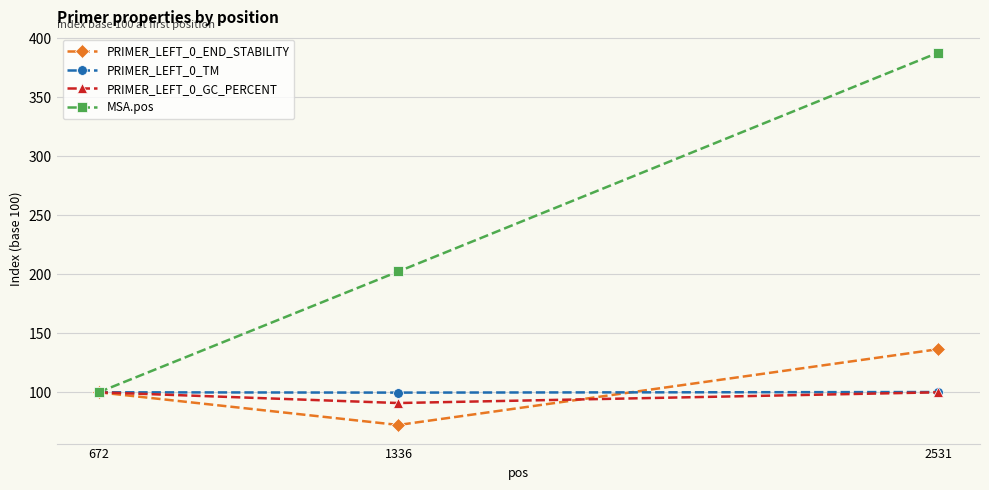

Where is PRIMER_LEFT_0_END_STABILITY nearest to the value 104?

672